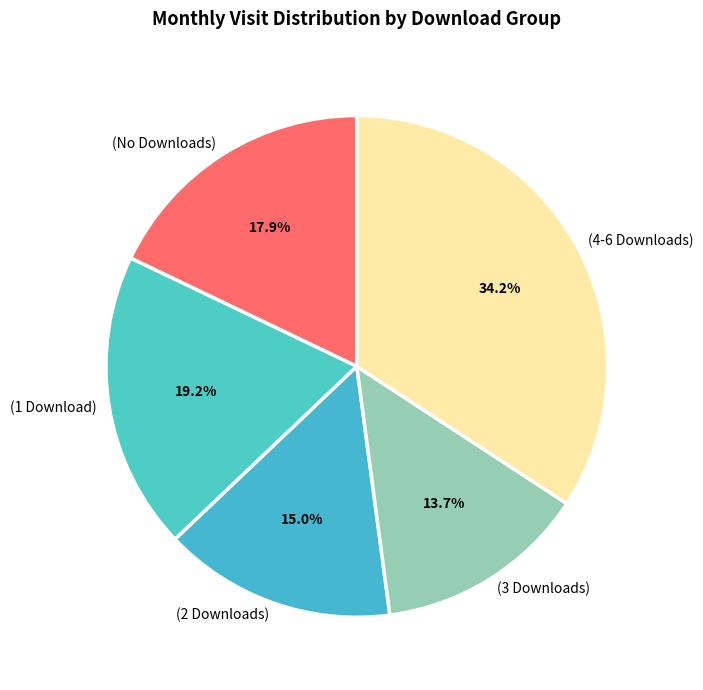

Rank the categories by value from highest to lowest.

(4-6 Downloads), (1 Download), (No Downloads), (2 Downloads), (3 Downloads)